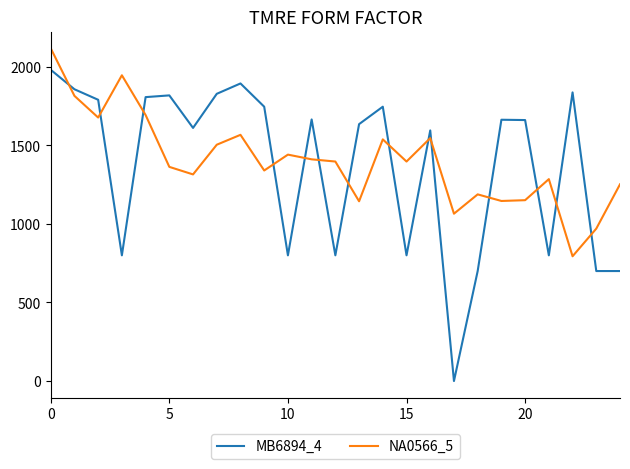

Which series ends up on top after the final intersection of MB6894_4 and NA0566_5?

NA0566_5